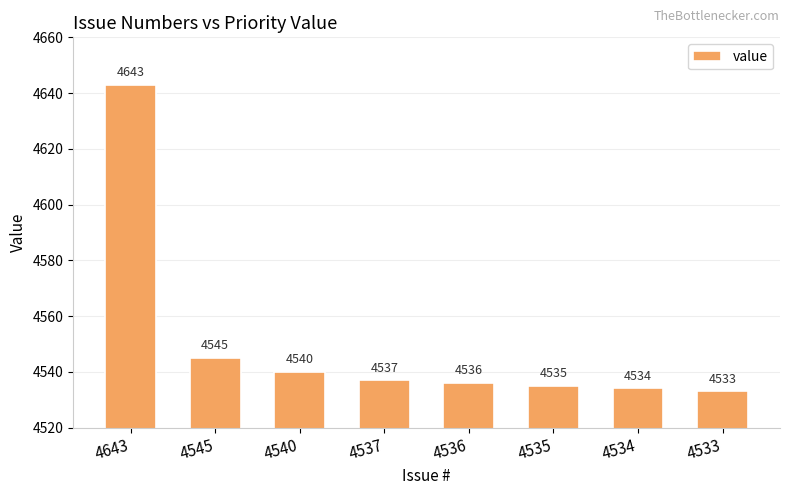

How many series are shown in this chart?

1